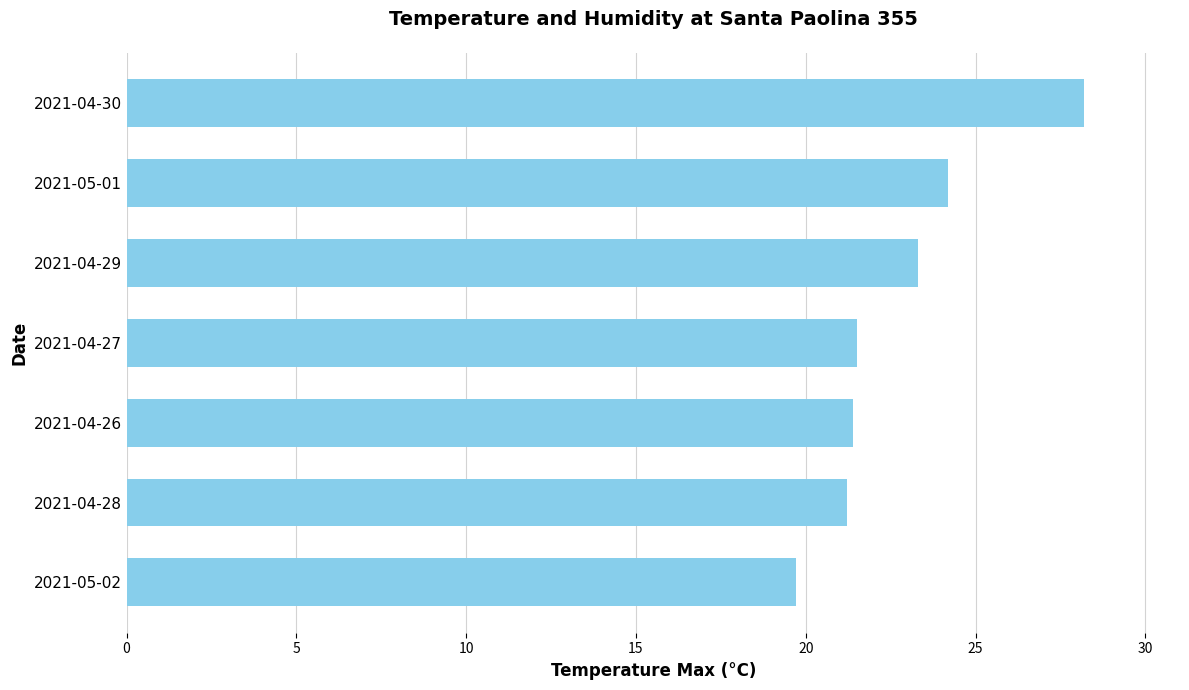

Does the chart contain stacked bars?

No